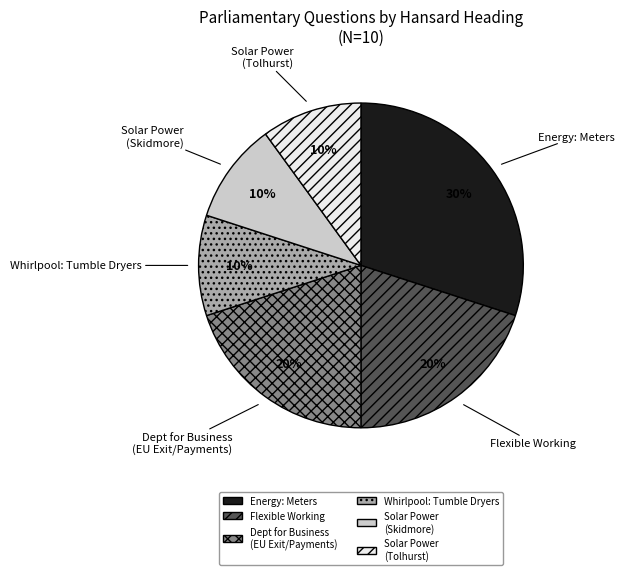

To the nearest percent, what is the difference between the largest and smallest slice percentages?

20%